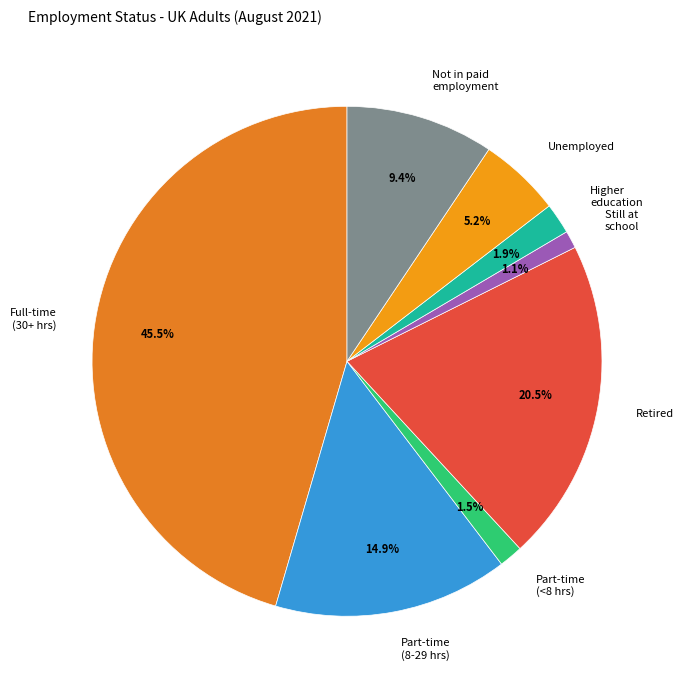

Which slice is the largest?

Full-time (30+ hrs)